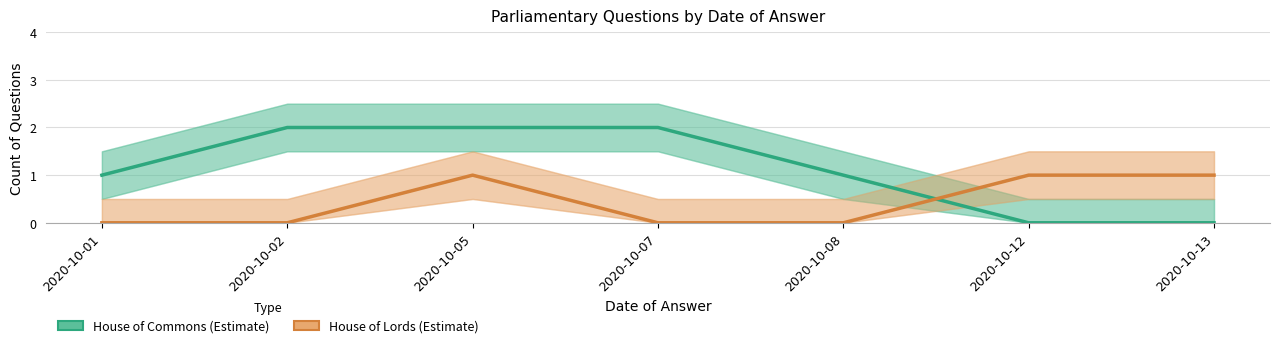

The House of Lords series shows 0 at 2020-10-12. True or false?

False